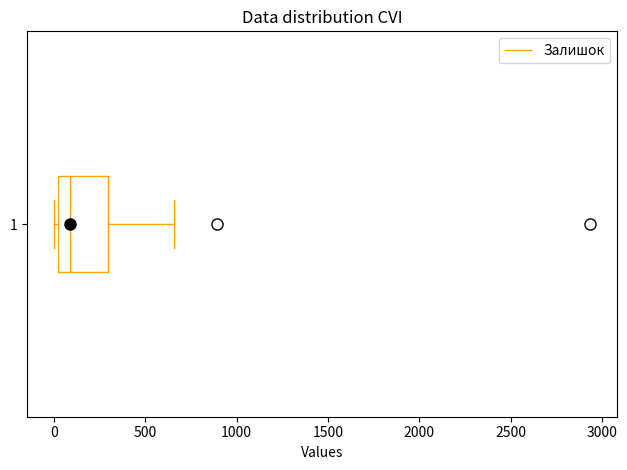

Where is the left edge of the box at y = 1 on the x-axis? The values are not printed on the chart, so give them approximately, as read against the axis.

0